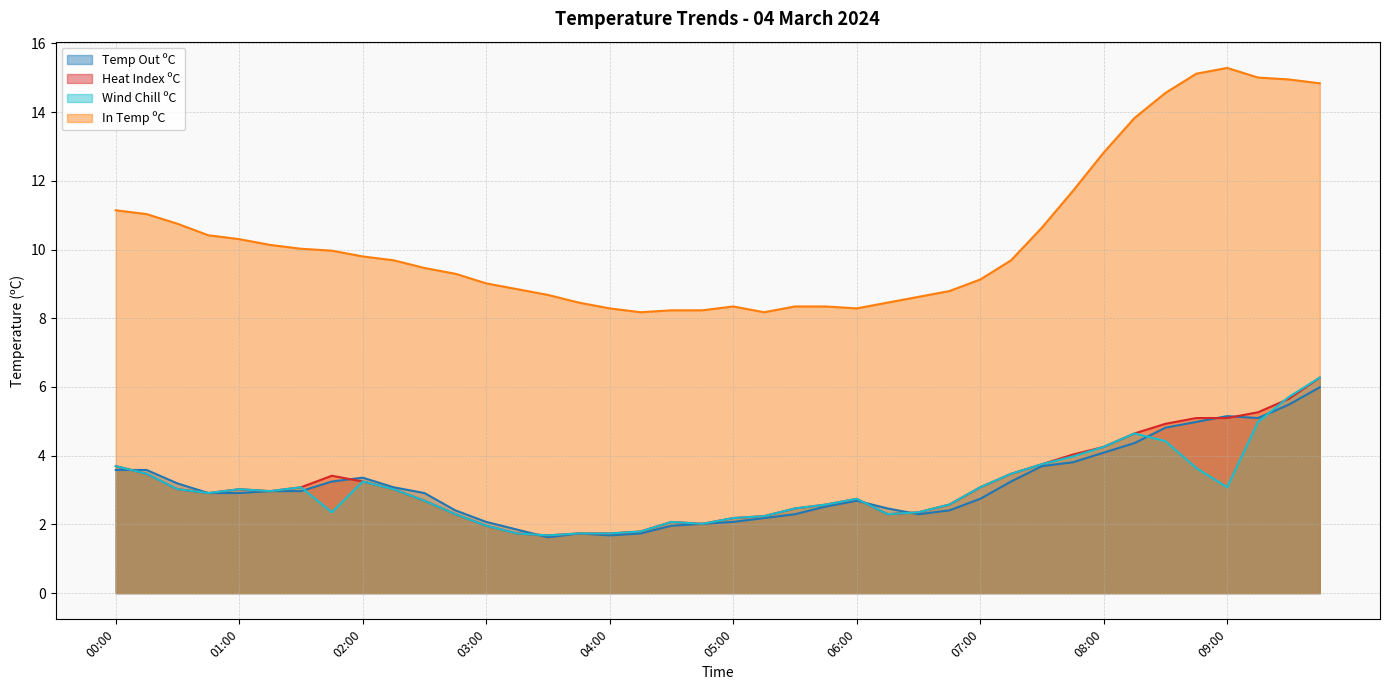

What is the average value of the Wind Chill ºC series?

3.0